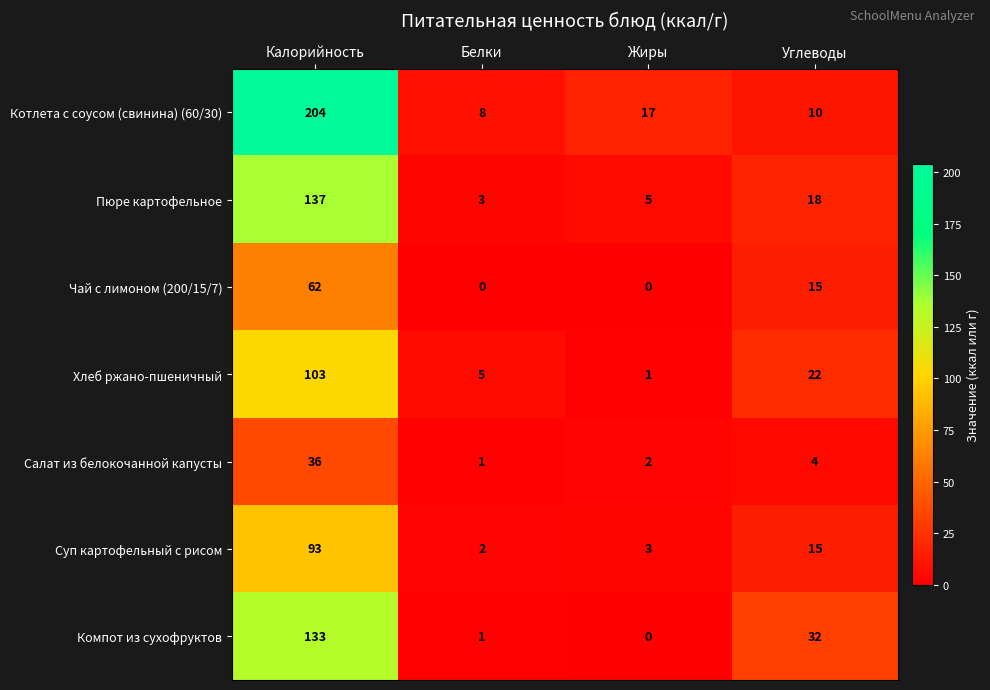

Which category has the highest value across all series?

Калорийность